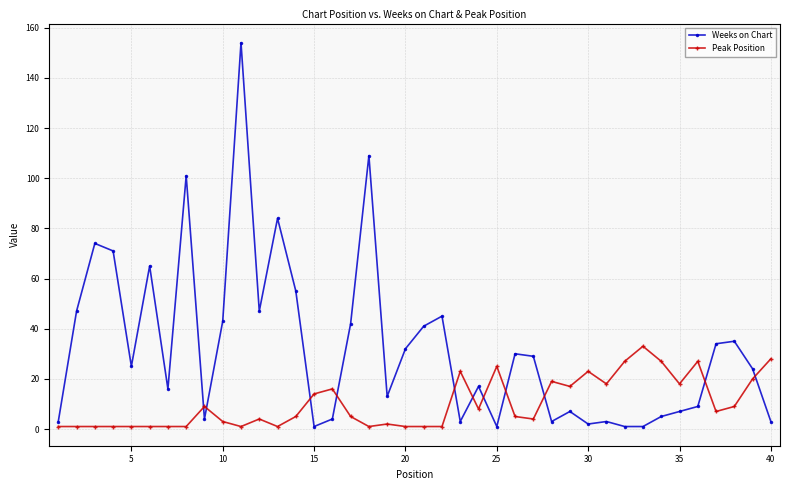

What is the difference between the maximum and minimum values in the Weeks on Chart series?

153